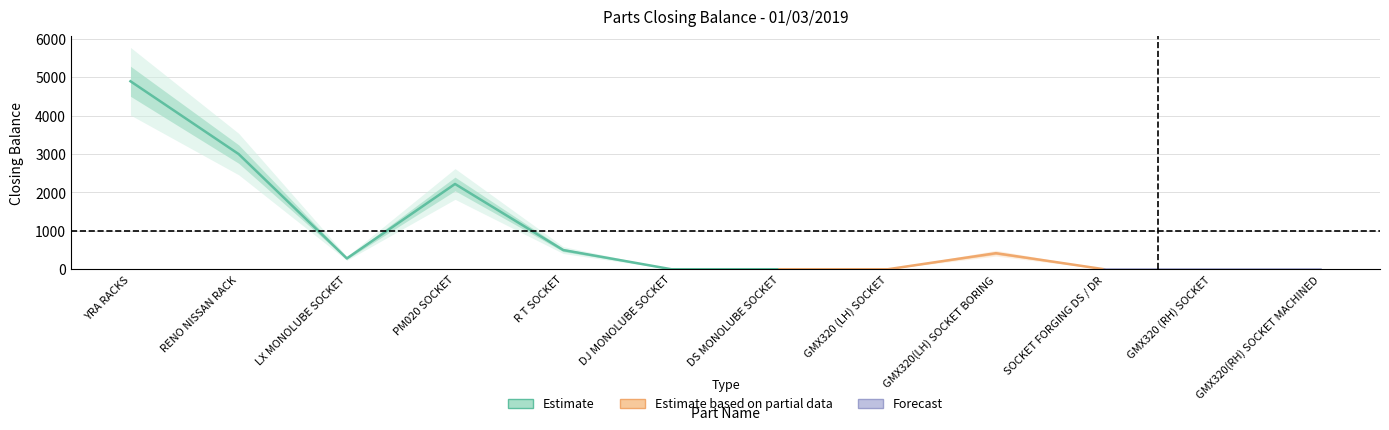

Which has a higher value, RENO NISSAN RACK or DJ MONOLUBE SOCKET?

RENO NISSAN RACK